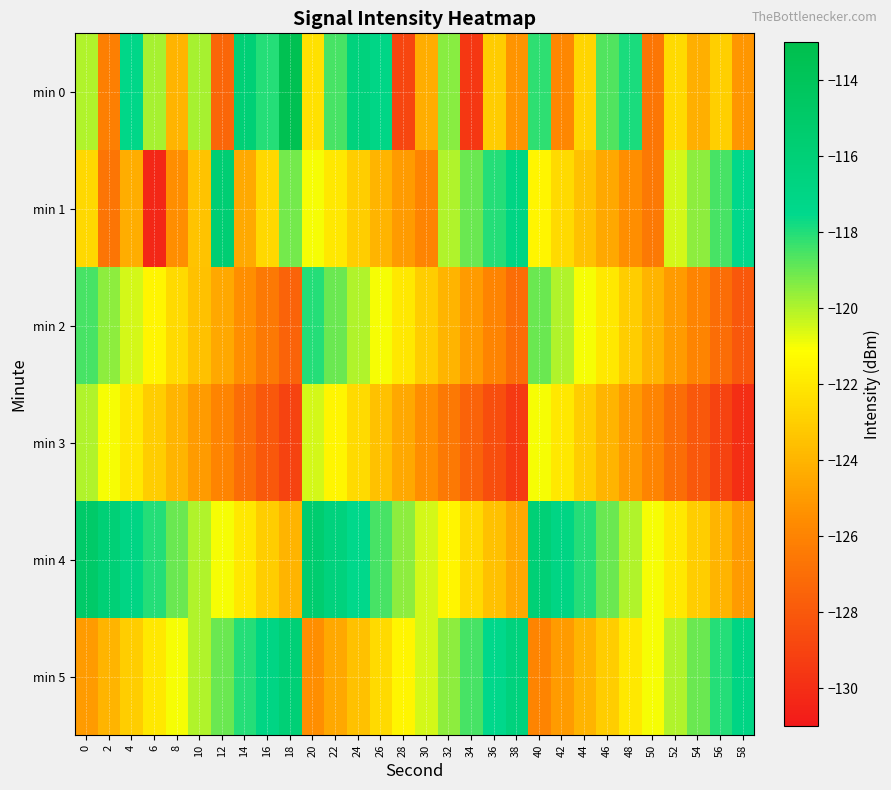

Between 36 and 30, which is larger?

36